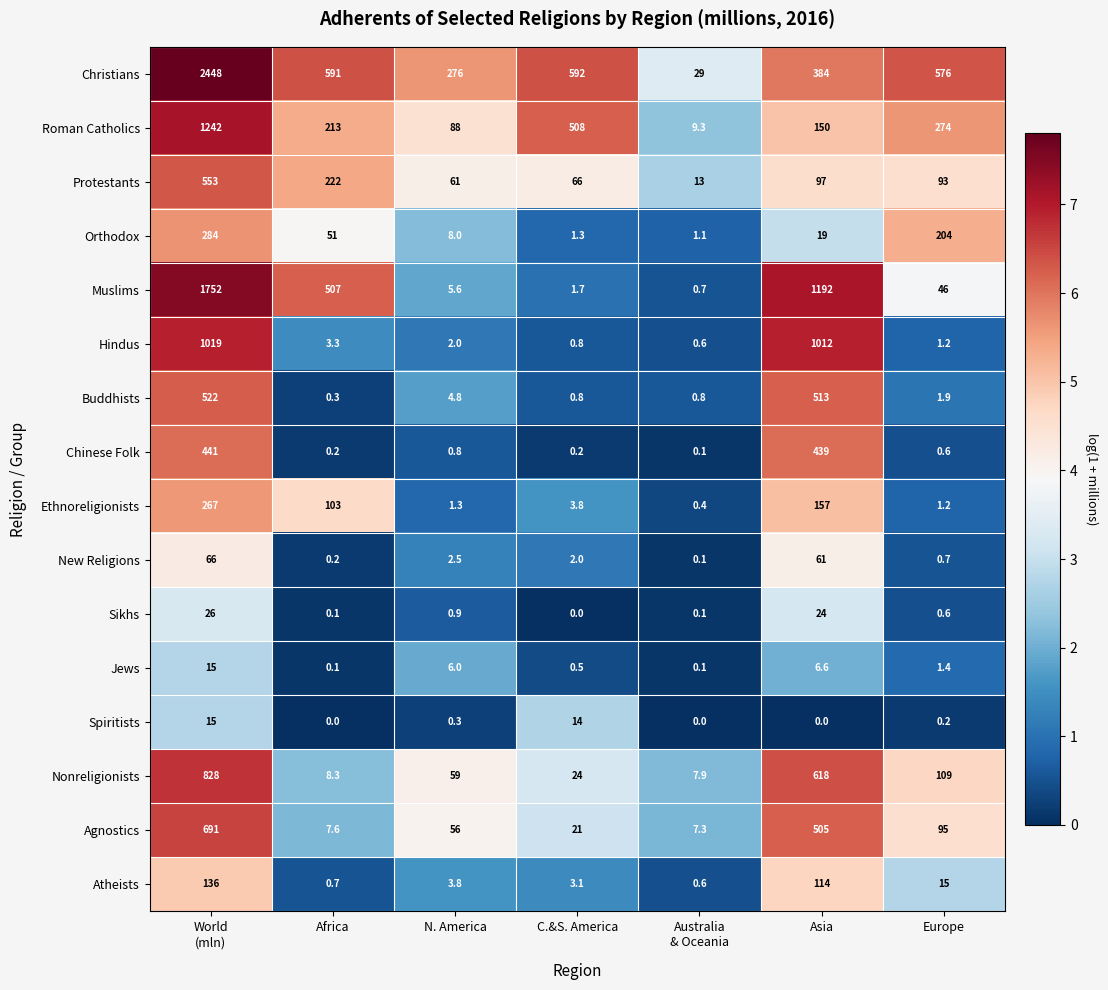

What is the spread (max minus min) of values at Europe?

575.8